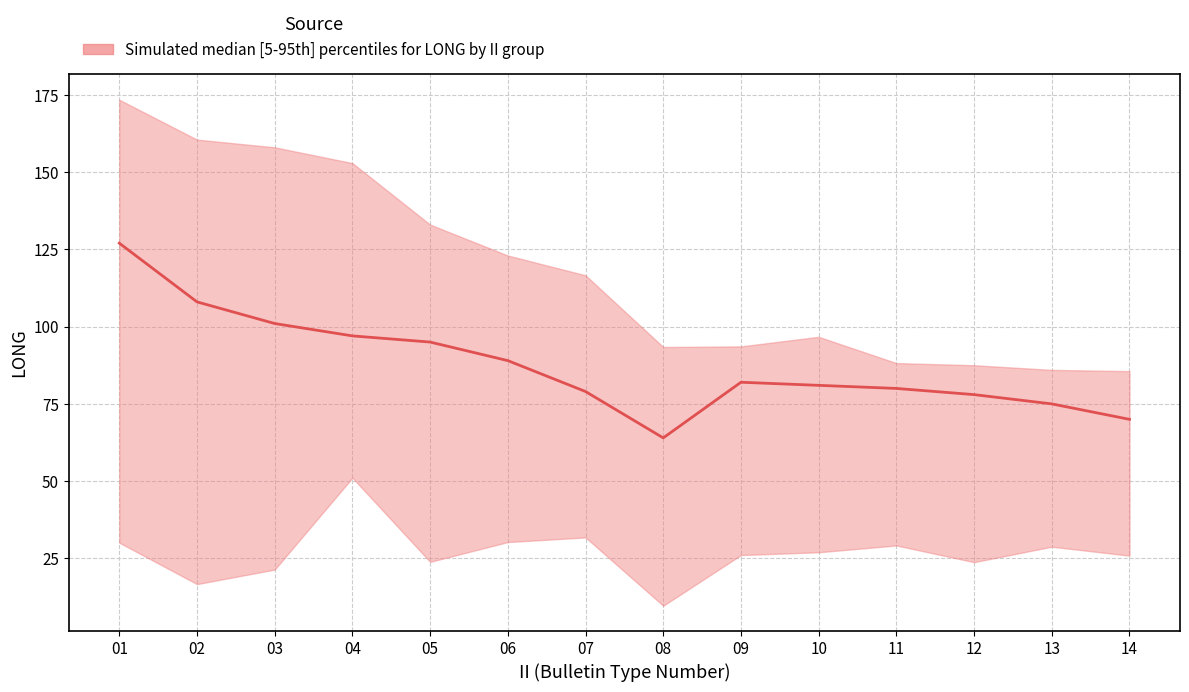

List the labels in order of value, smallest first.

08, 14, 13, 12, 07, 11, 10, 09, 06, 05, 04, 03, 02, 01